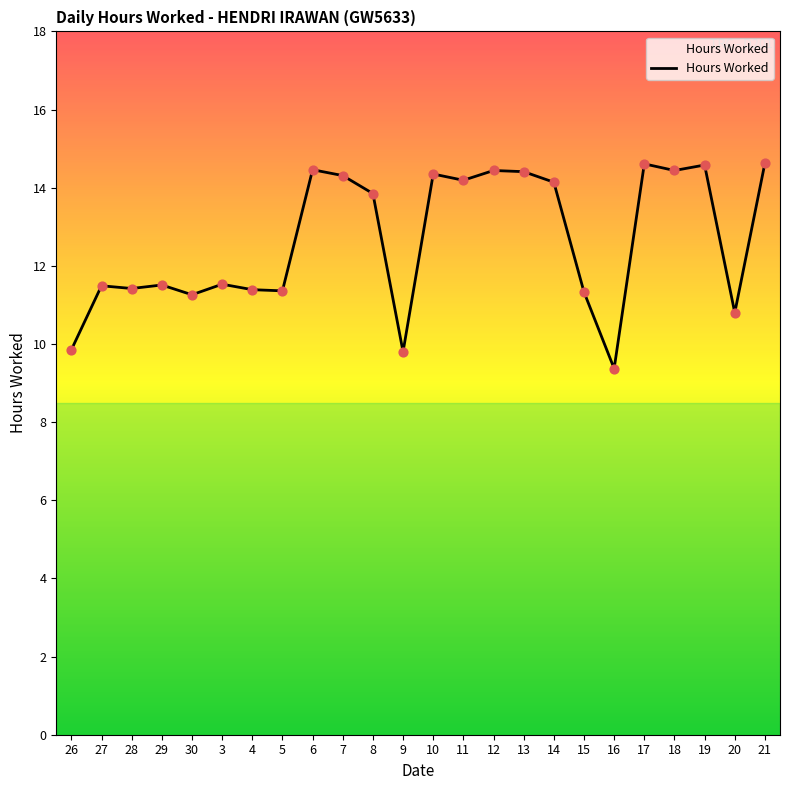

Which has a higher value, 13 or 29?

13